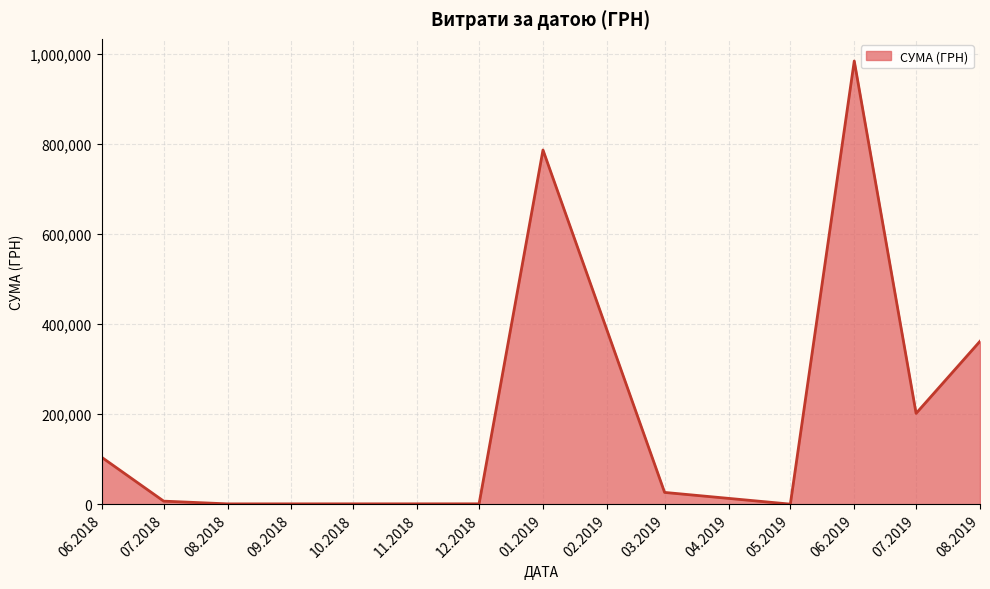

What is the sum of all values?

2474108.3